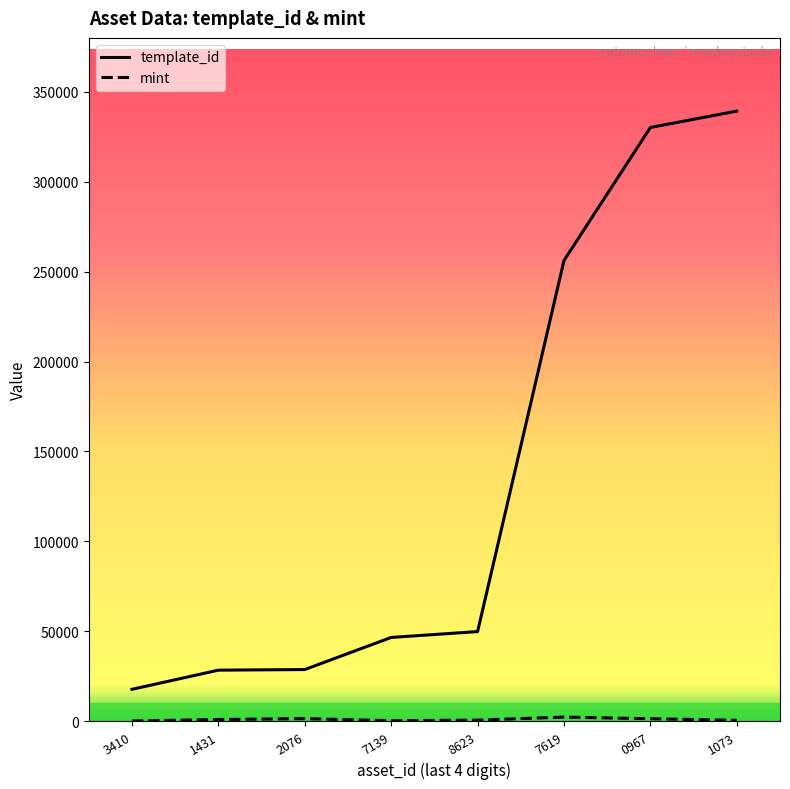

What is the greatest value displayed?

339228